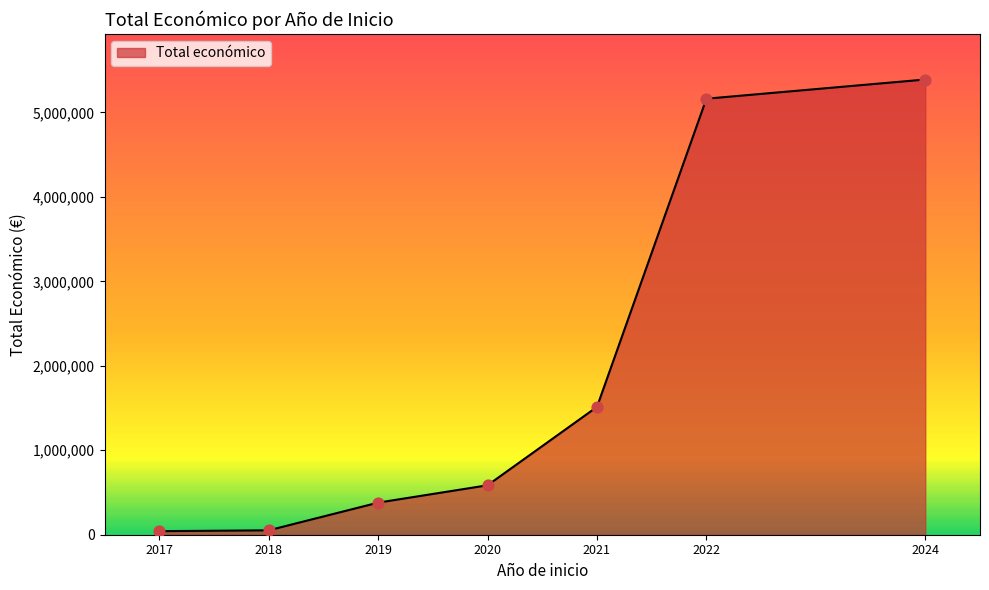

What is the change in value from 2019 to 2024?

+5010678